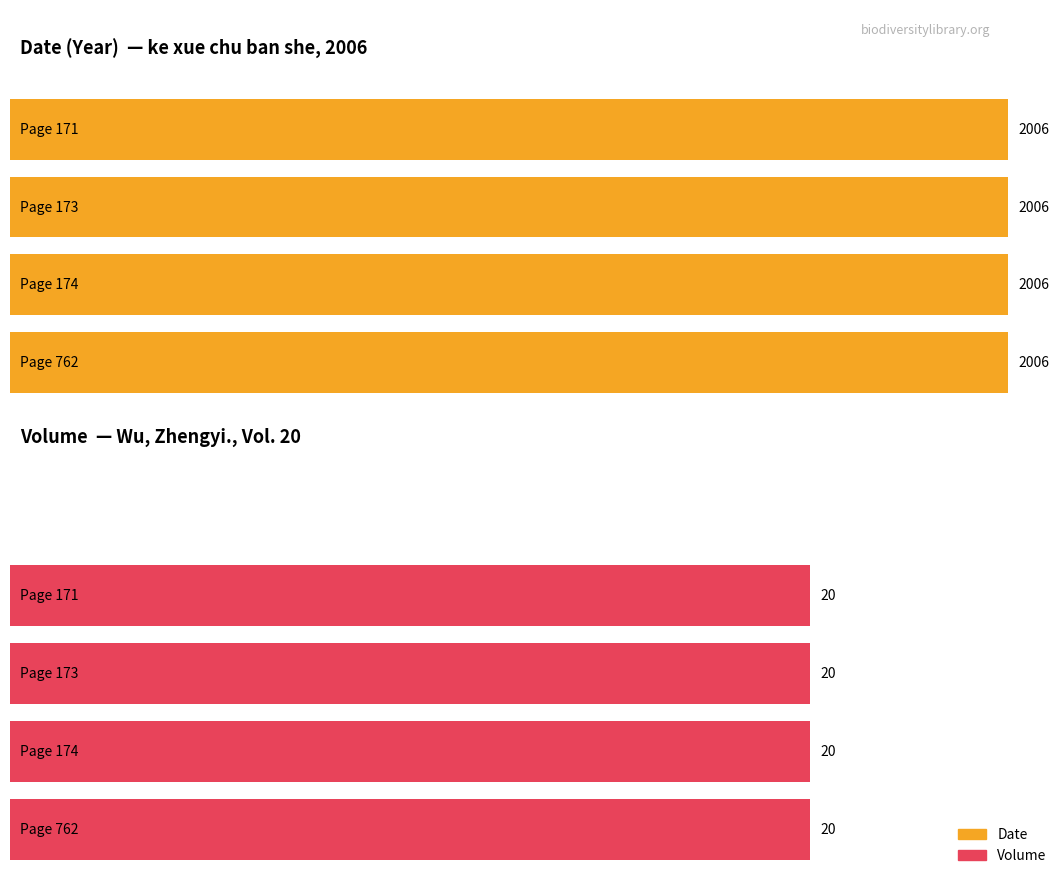

At how many categories does at least one series exceed 883?

4